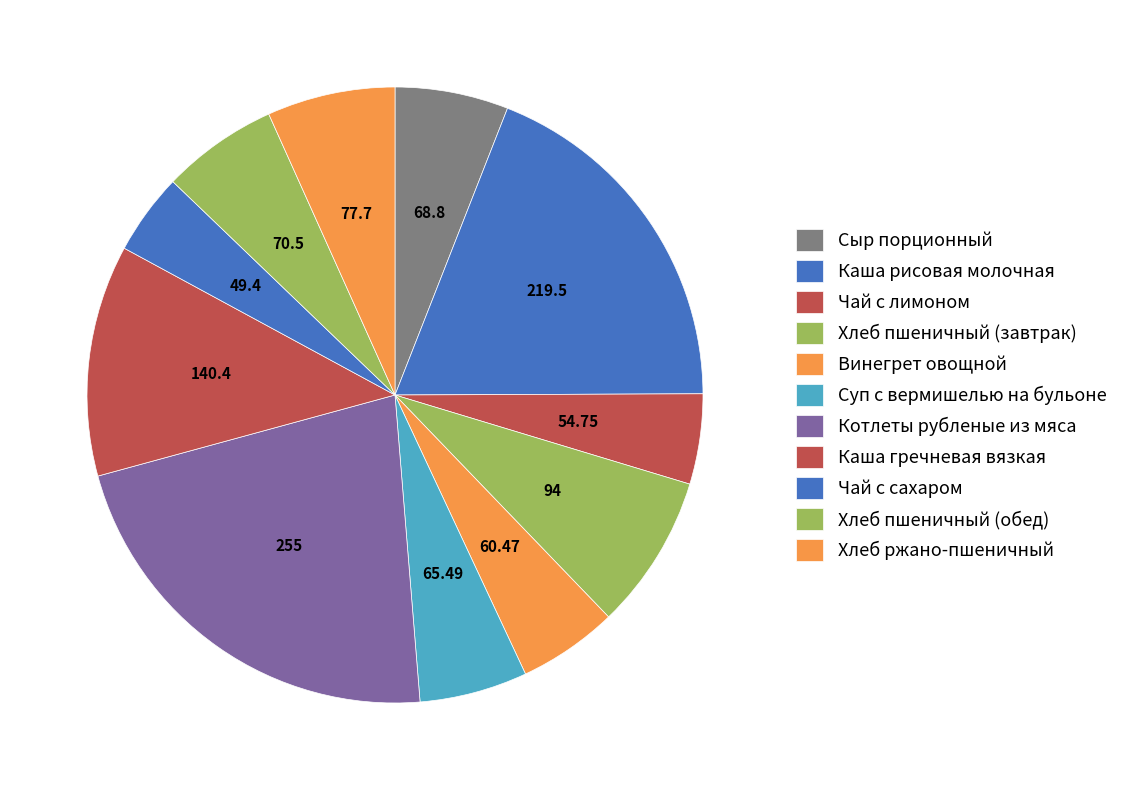

To the nearest percent, what is the difference between the Котлеты рубленые из мяса and Хлеб ржано-пшеничный slice percentages?

15%